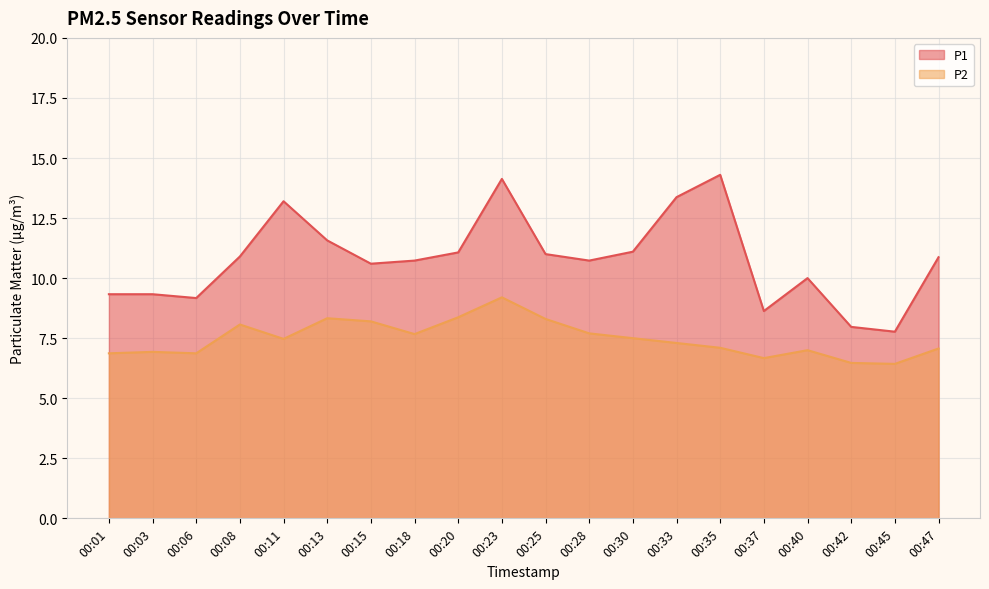

True or false: P1 and P2 cross at least once.

False